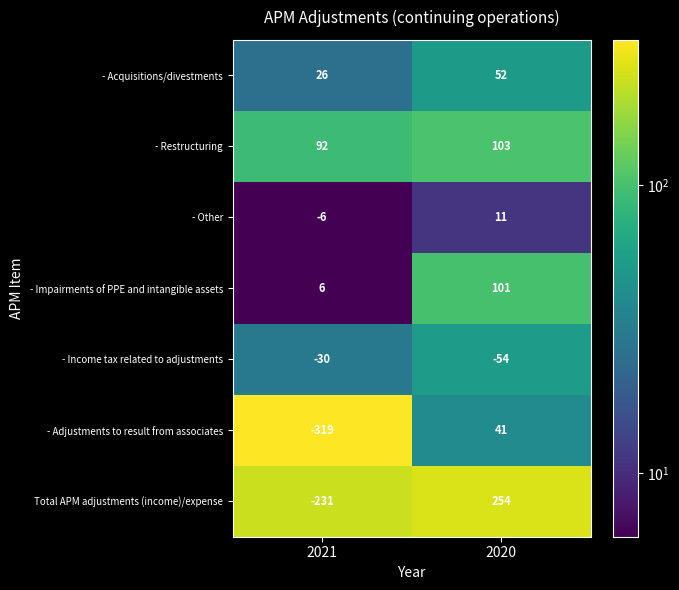

What is the greatest value displayed?

254